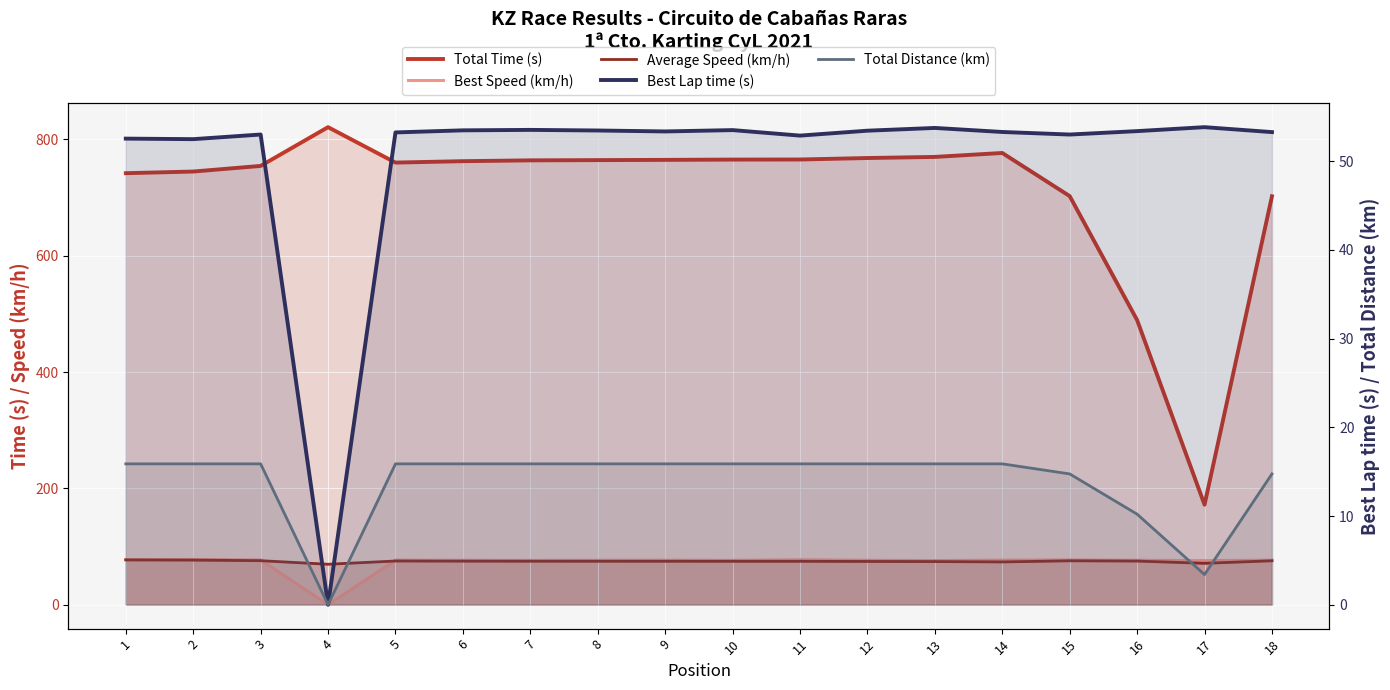

How many values in the Best Lap time (s) series exceed 53?

12